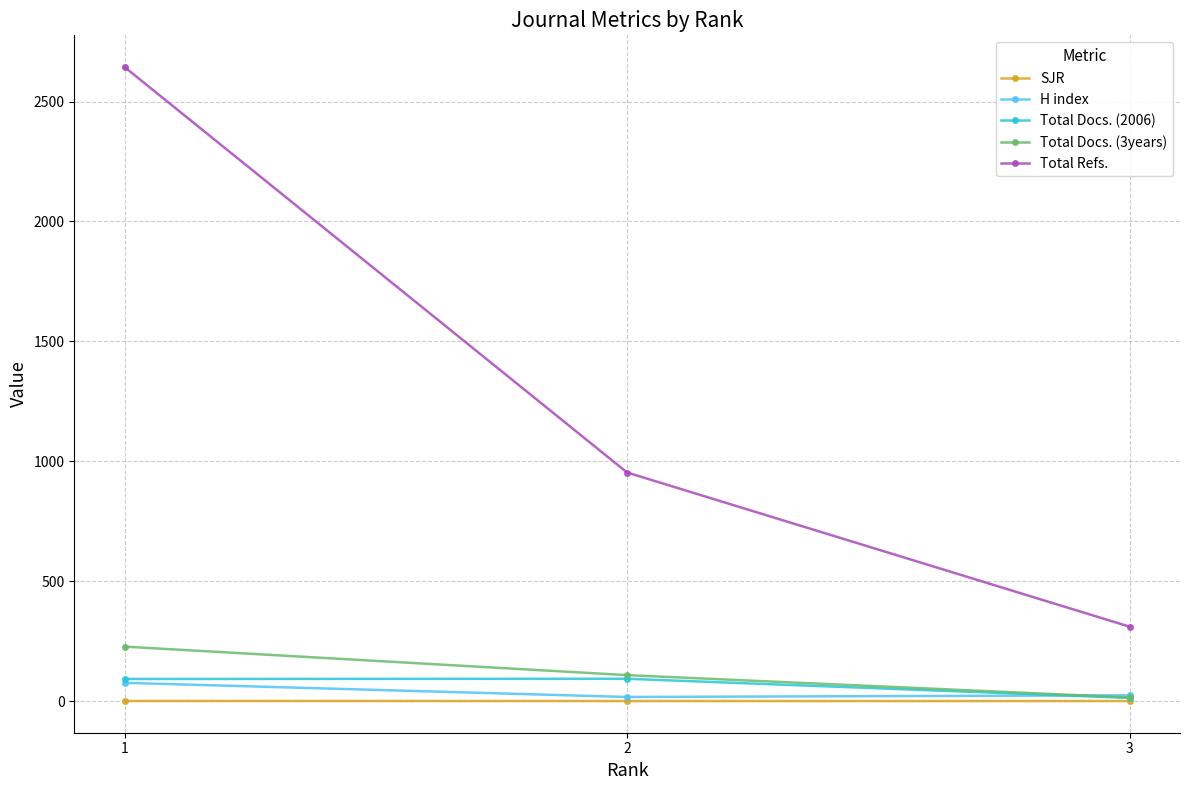

What is the highest value of the Total Refs. series?

2644.0